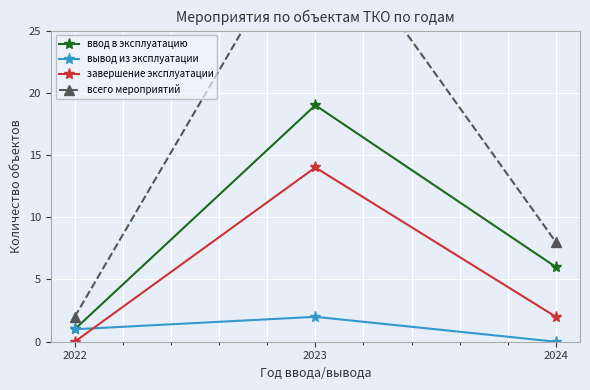

At which label is завершение эксплуатации closest to 7?

2024